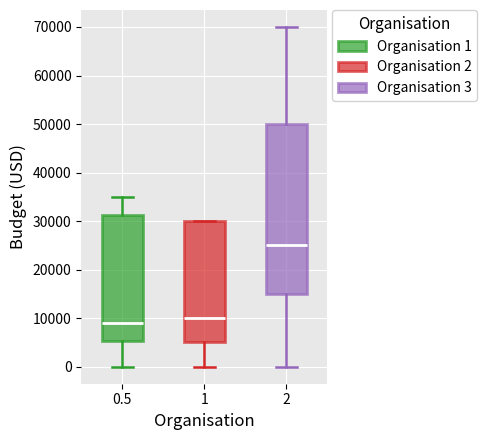

Where does the median line of the box at x = 0.5 sit on the y-axis? The values are not printed on the chart, so give them approximately, as read against the axis.

9000